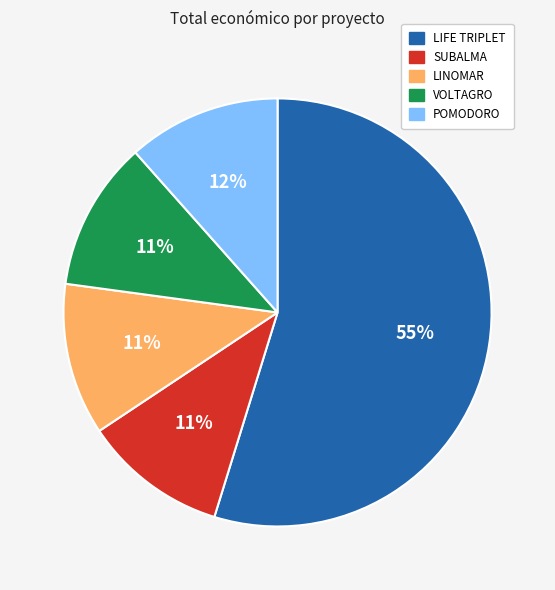

Is the sum of LINOMAR and LIFE TRIPLET greater than half?

Yes